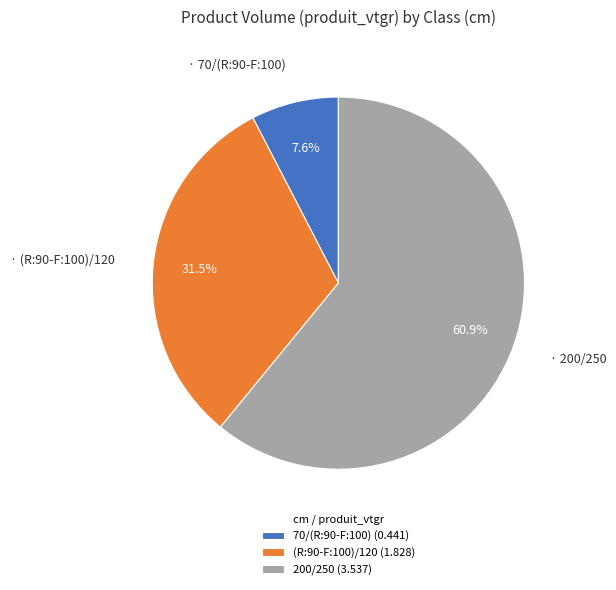

Which has a higher value, 200/250 or (R:90-F:100)/120?

200/250